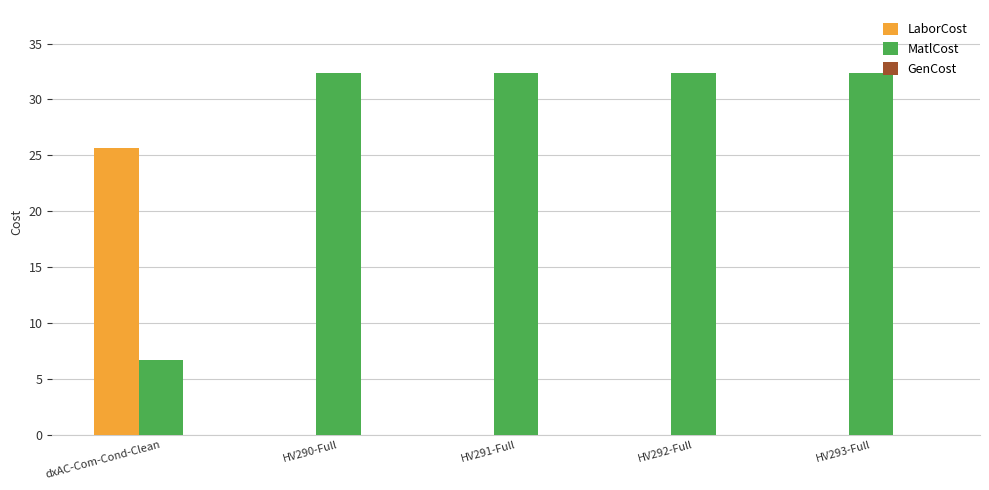

What is the total value across all series at HV290-Full?

32.4